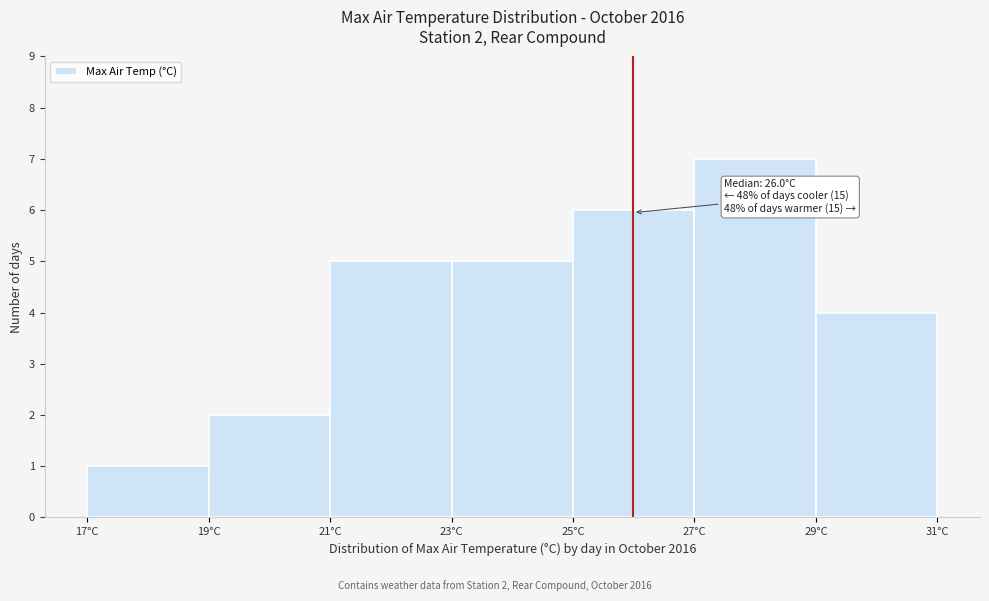

Which range on the x-axis has the tallest bar?

27 to 29